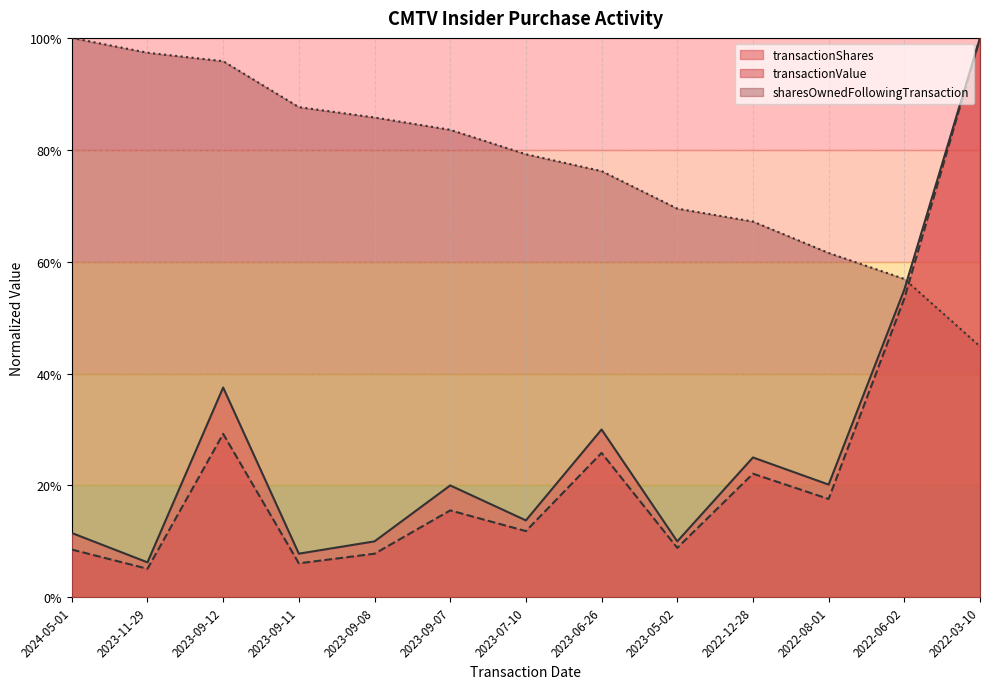

True or false: transactionShares has more than 0 interior local peaks.

True